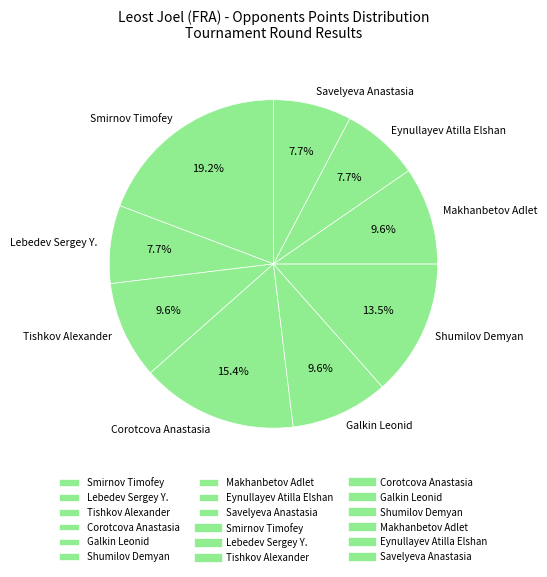

Does Corotcova Anastasia account for over 50% of the chart?

No